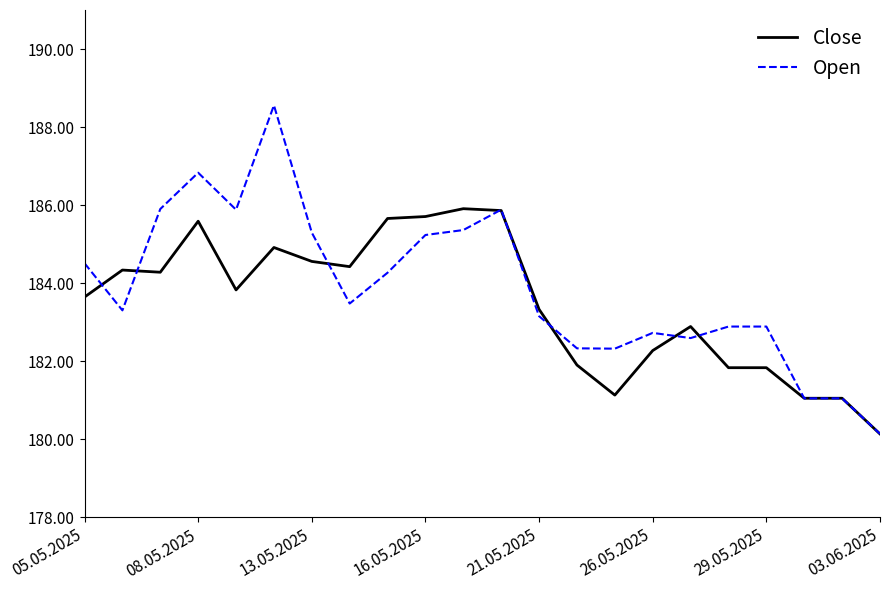

Is this an area chart (filled region under the line)?

No